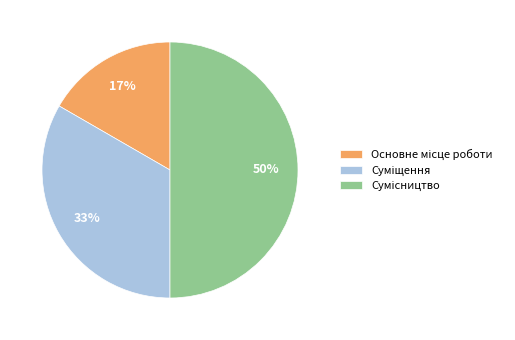

To the nearest percent, what is the average slice percentage?

33%